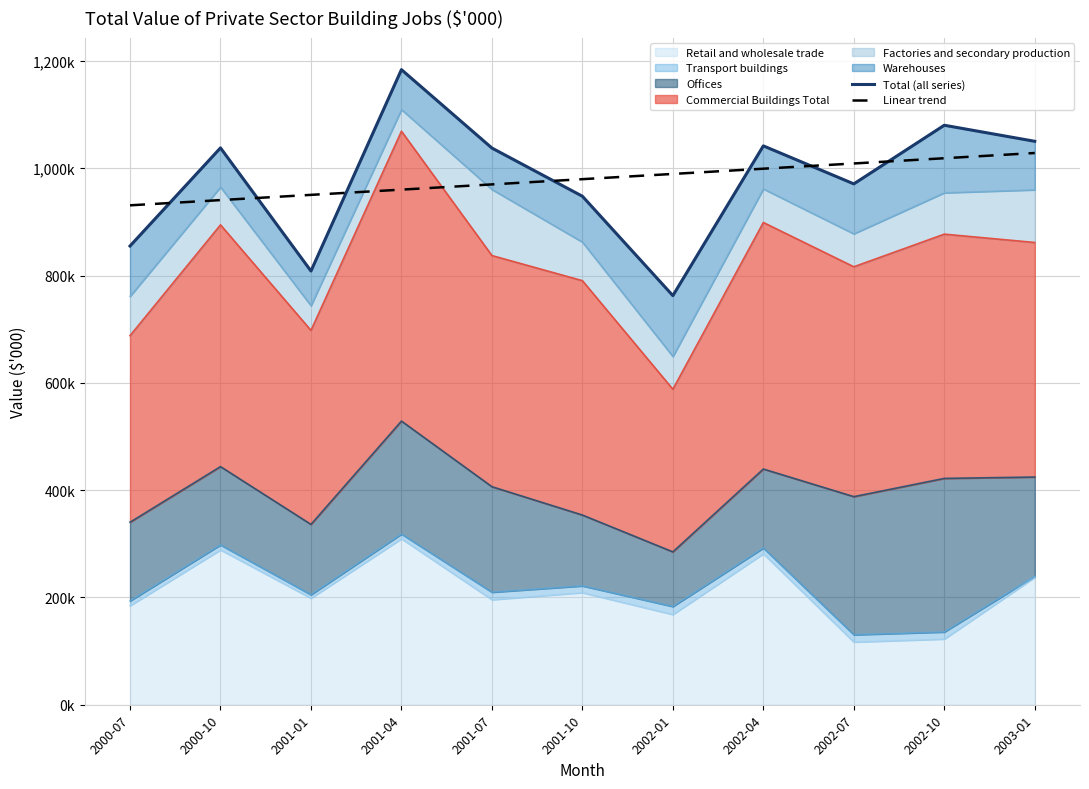

Which has a higher value, 2003-01 or 2001-01?

2003-01